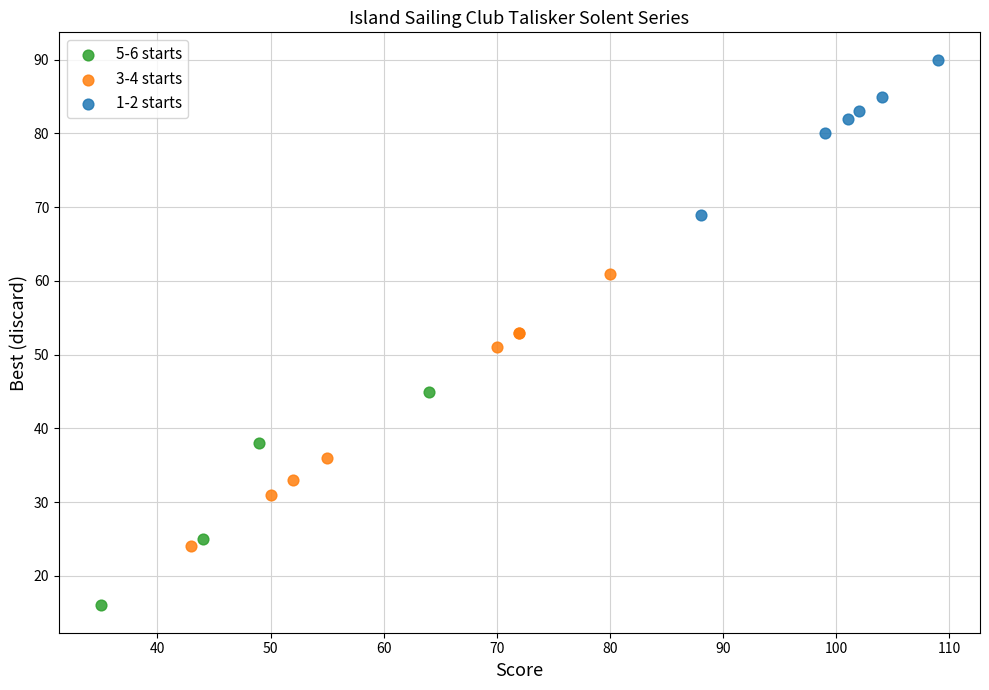

Which series reaches the maximum Y coordinate?

1-2 starts